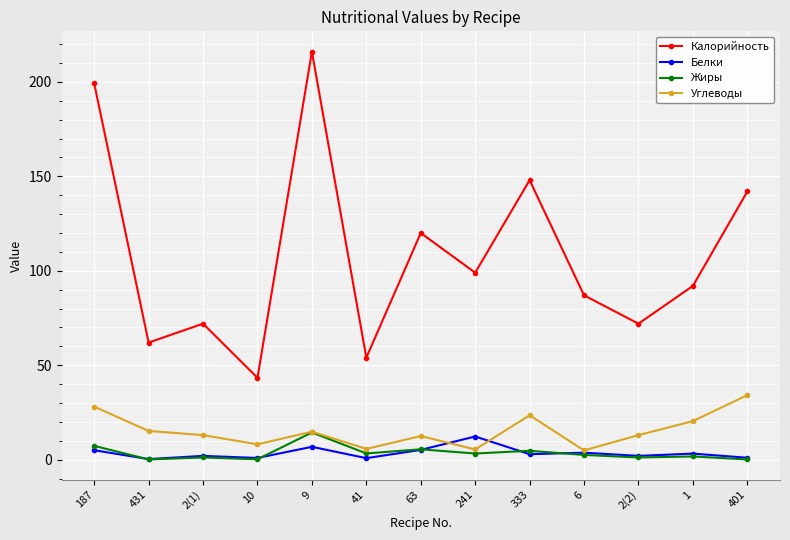

Which series has the widest spread of values?

Калорийность